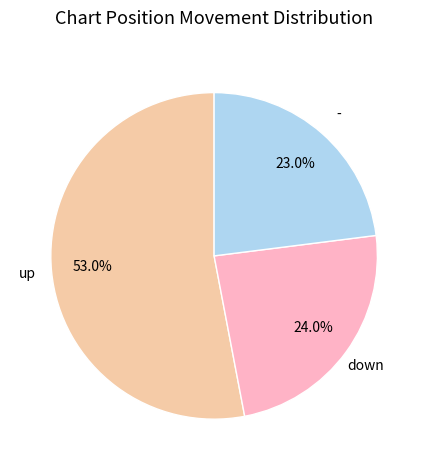

What is the ratio of the value at down to the value at up?

0.5